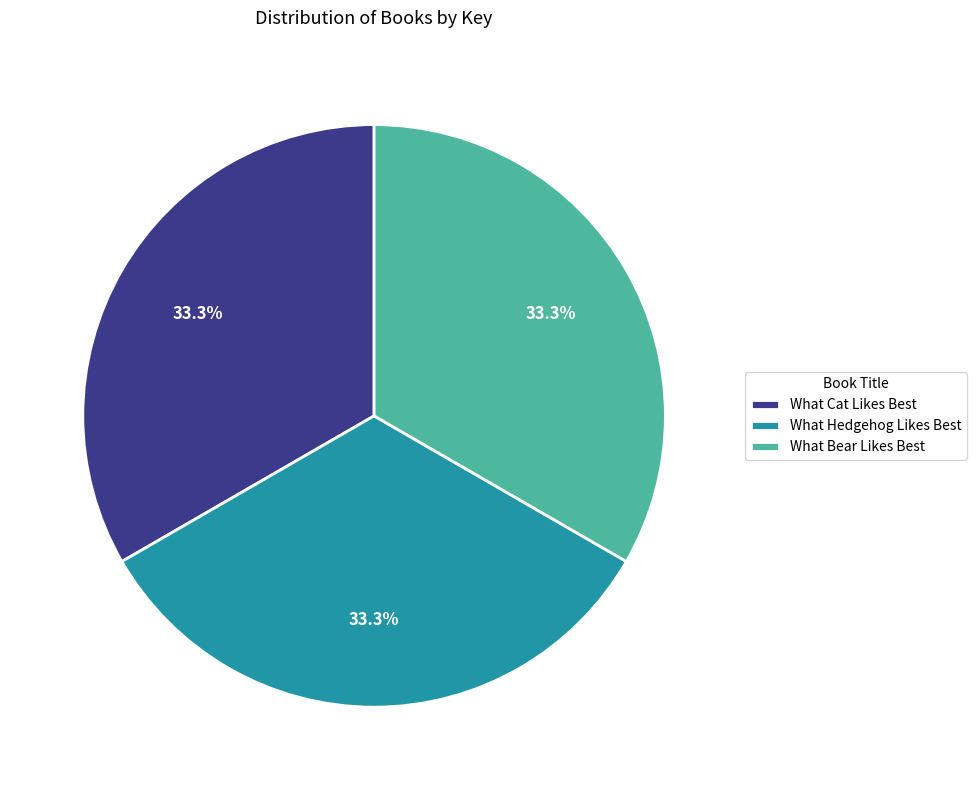

Is the sum of What Bear Likes Best and What Hedgehog Likes Best greater than half?

Yes